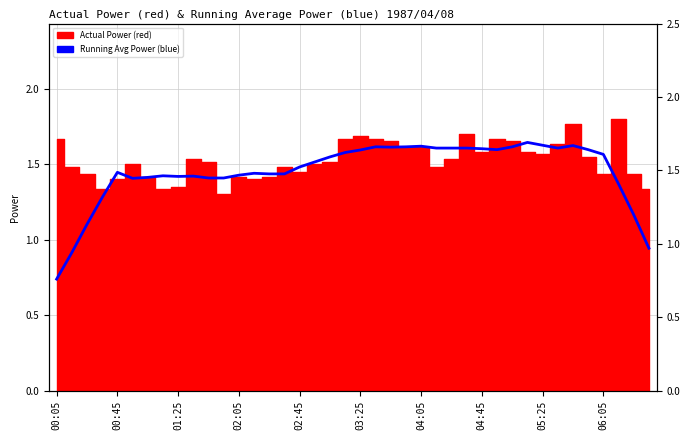

How many values are below 1?

3